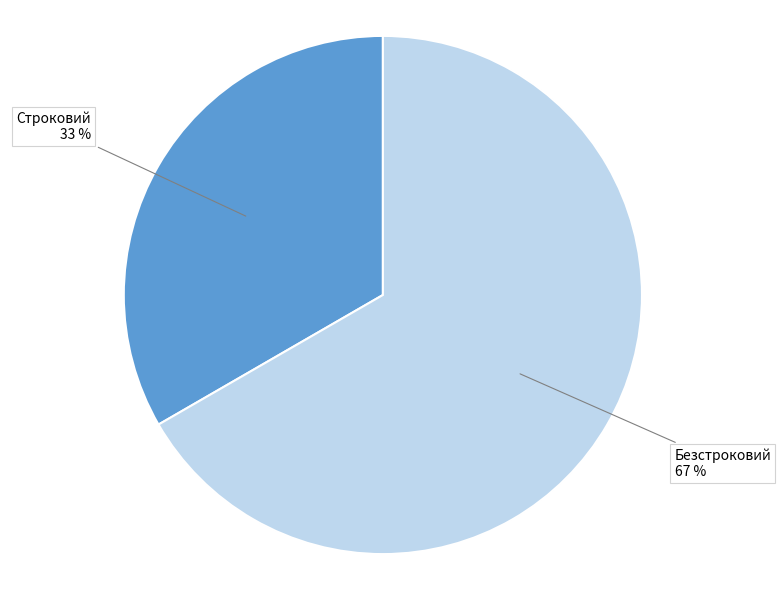

How many slices are in this pie chart?

2